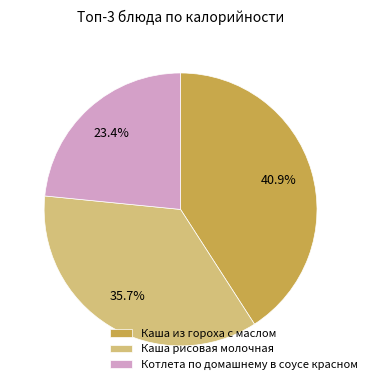

What portion of the pie excludes Каша из гороха с маслом?

59.1%